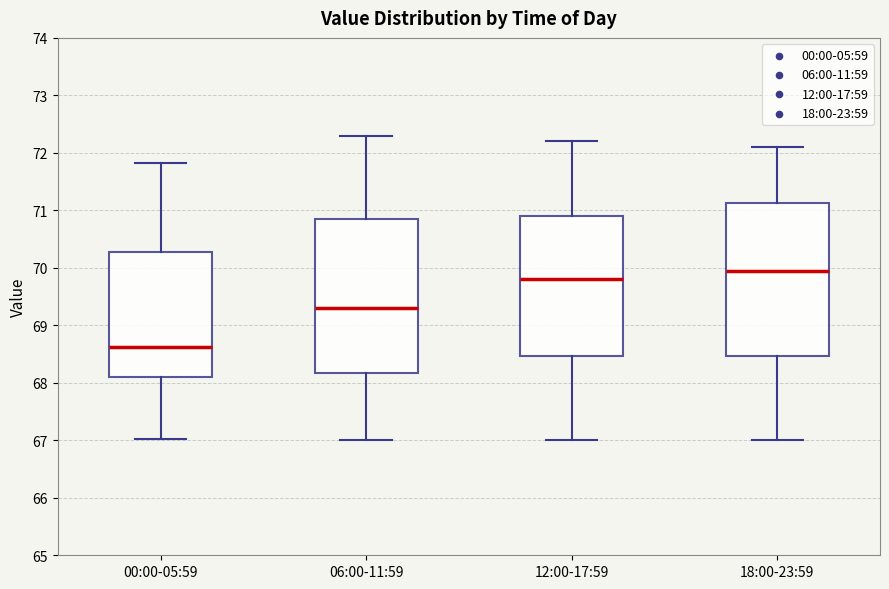

Which box has the highest median line?

18:00-23:59